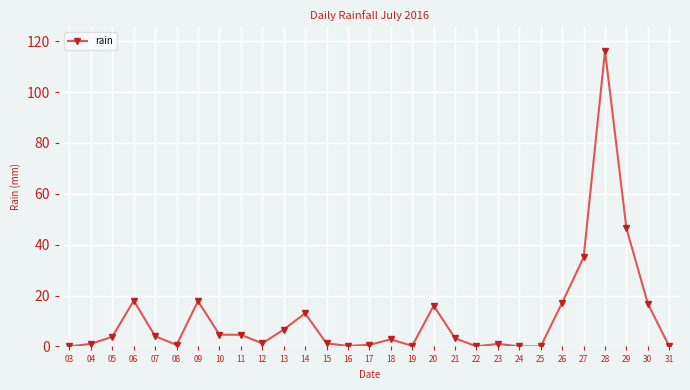

Where is the first local maximum?

06